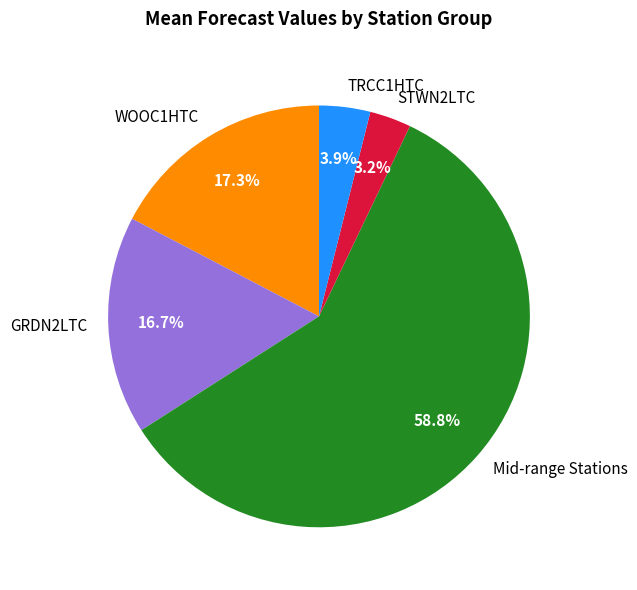

Which slice is the smallest?

STWN2LTC